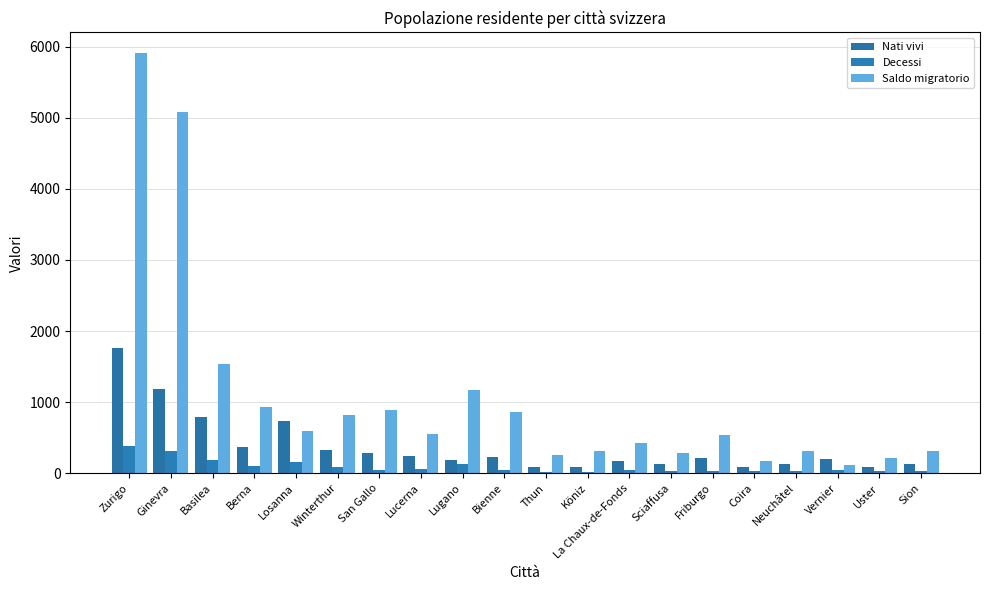

List the series in order of their peak value, highest first.

Saldo migratorio, Nati vivi, Decessi